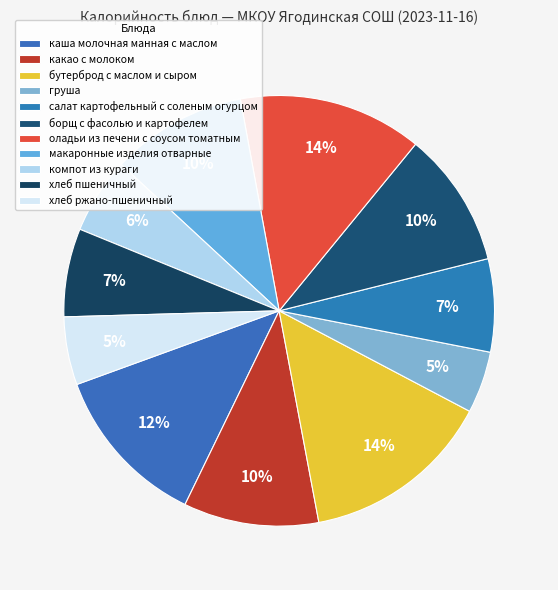

What is the largest slice in the pie chart?

бутерброд с маслом и сыром